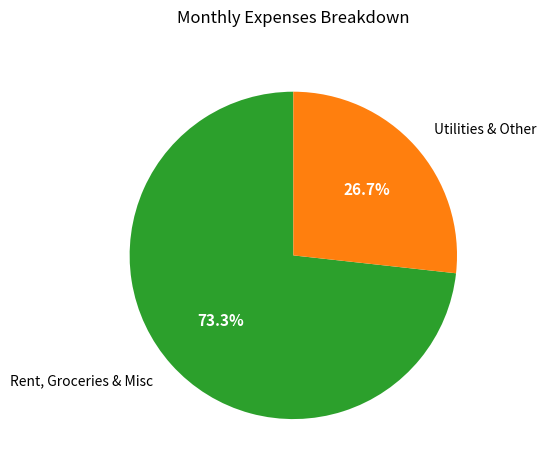

Which category has the biggest portion of the pie?

Rent, Groceries & Misc